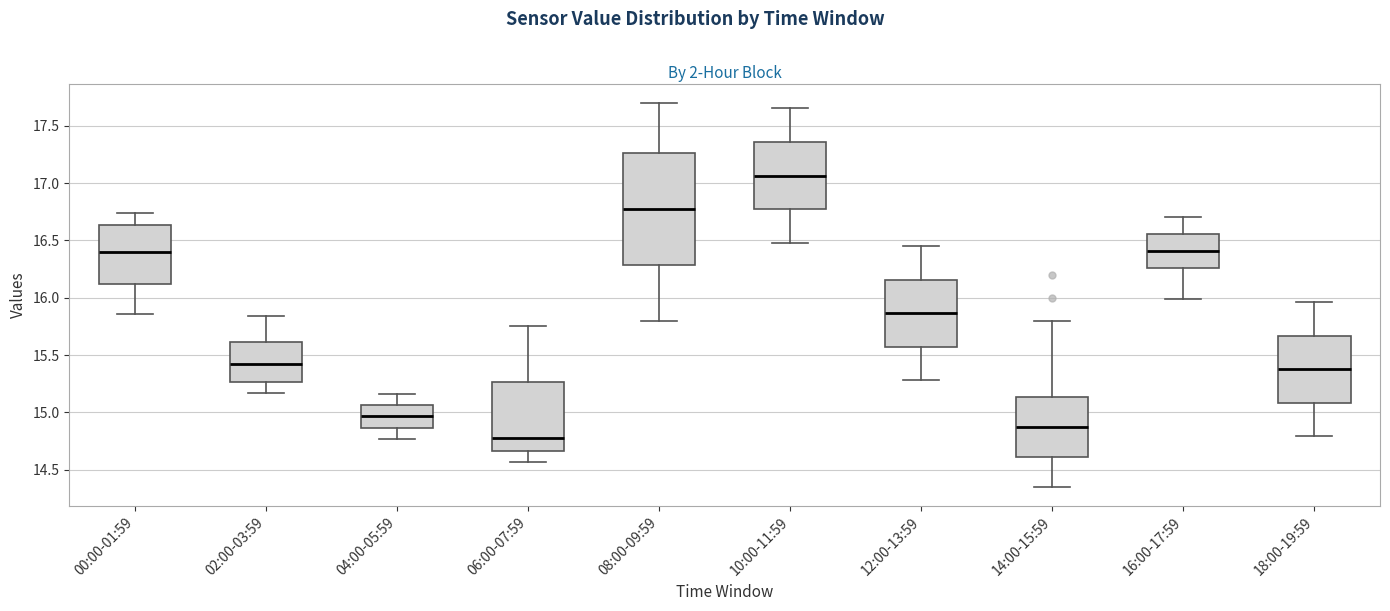

Which box has the highest median line?

10:00-11:59